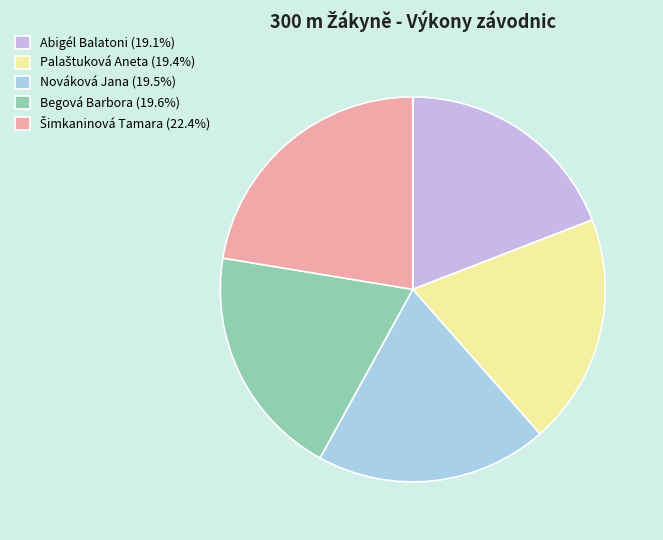

What is the ratio of the value at Begová Barbora (19.6%) to the value at Nováková Jana (19.5%)?

1.0